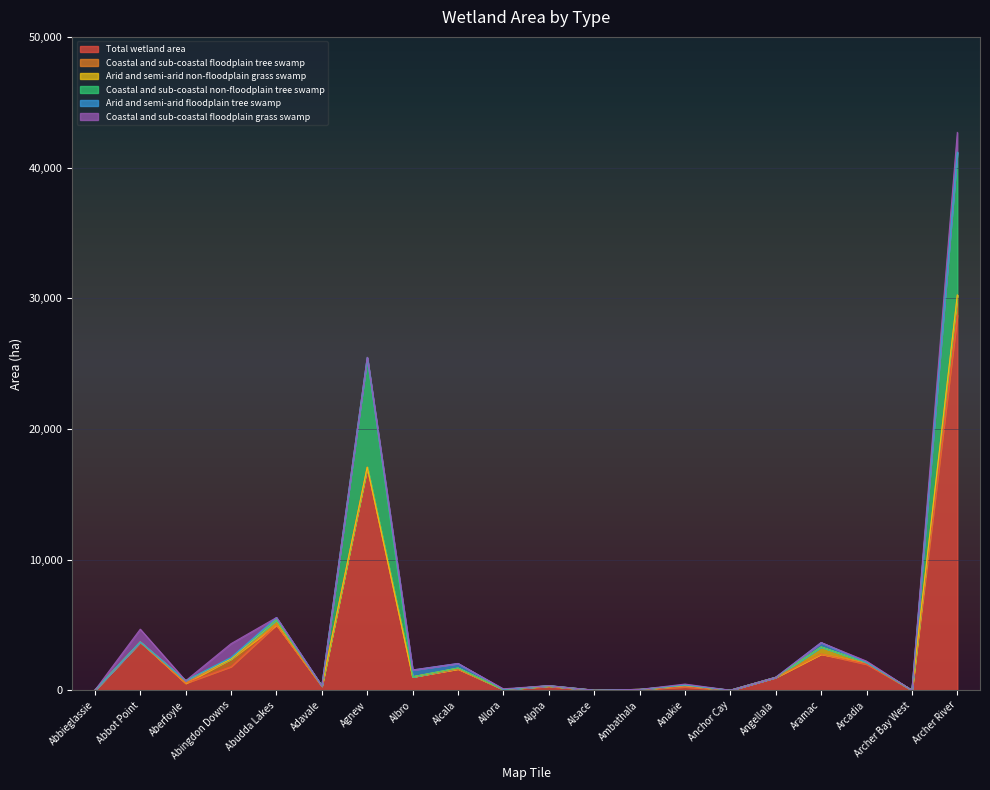

True or false: Total wetland area and Arid and semi-arid floodplain tree swamp intersect in this chart.

False